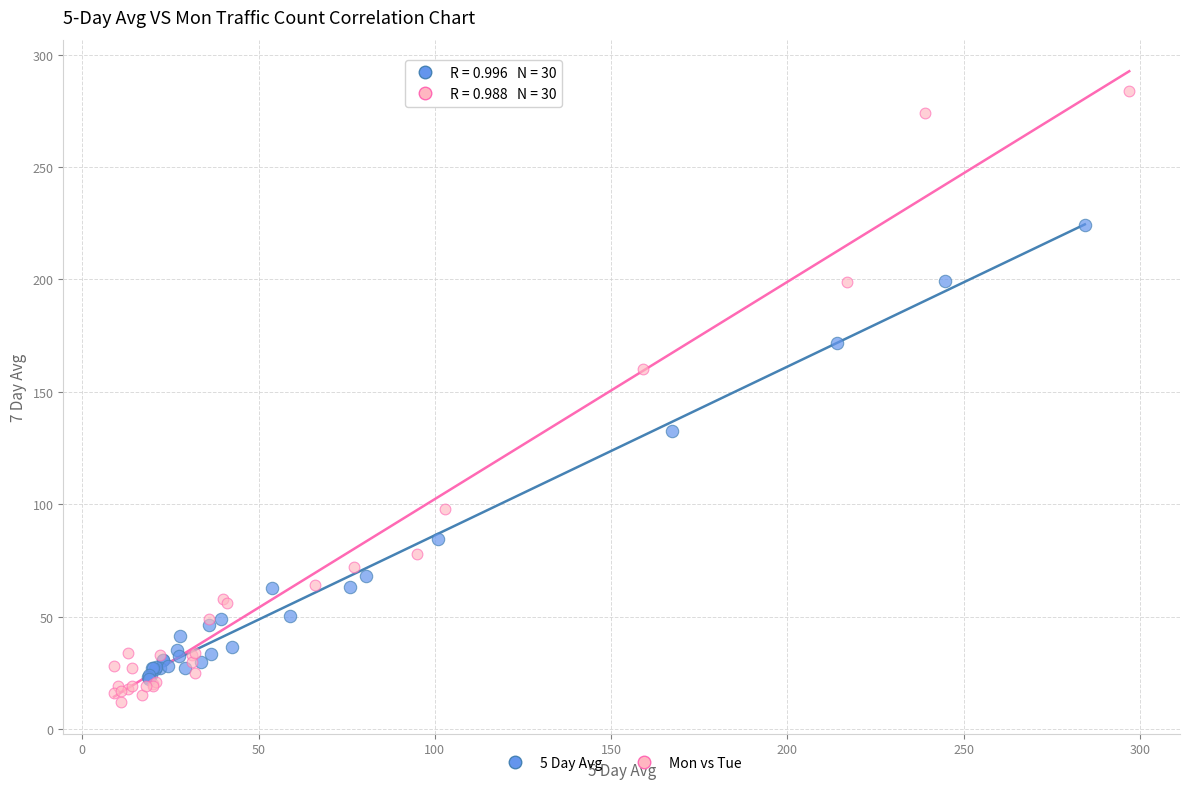

Which series contains the highest Y value?

Mon vs Tue